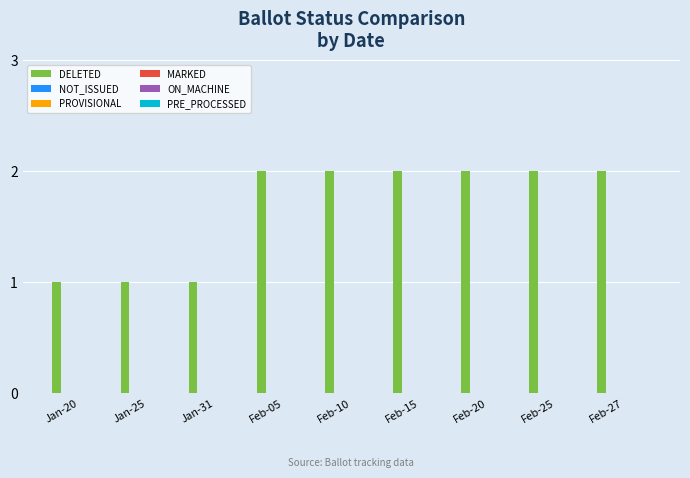

What is the value of the 4th bar from the left?

2